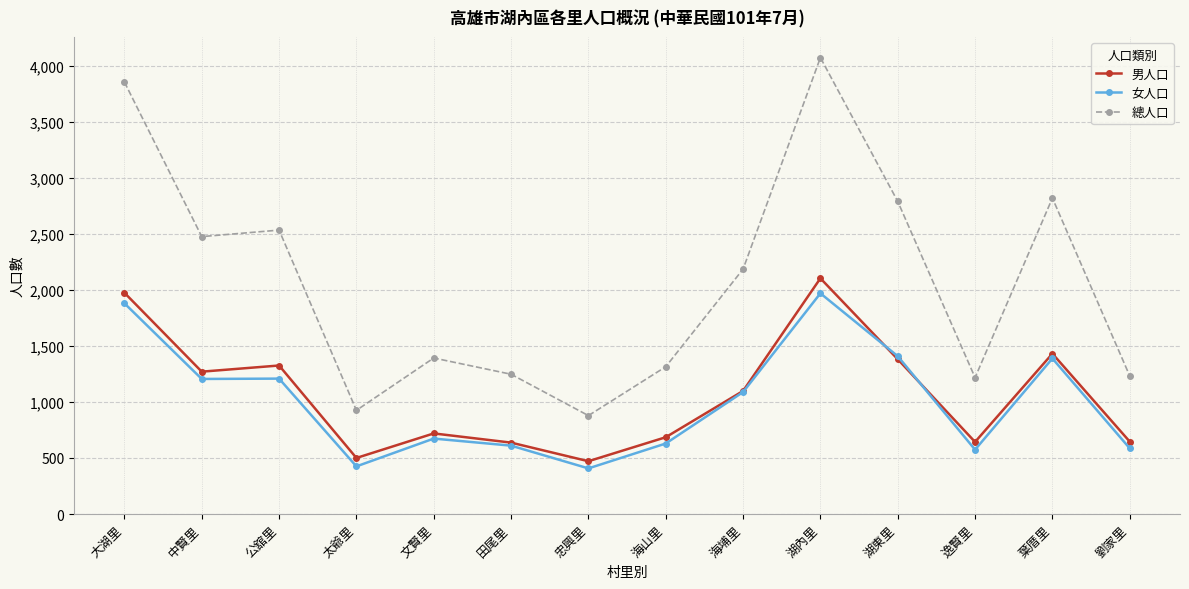

What is the maximum value for 總人口?

4072